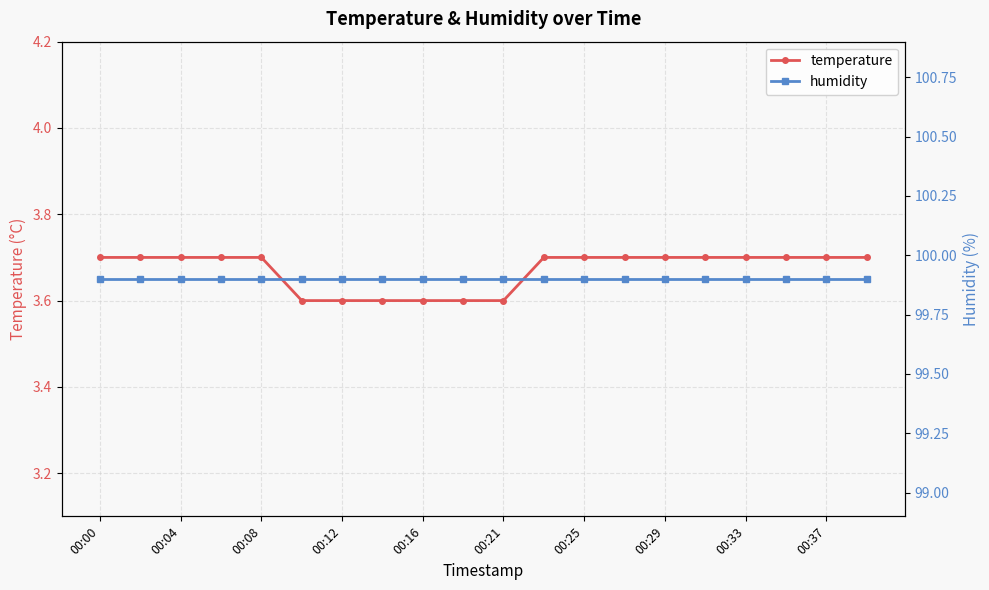

At which category is the sum across all series the highest?

00:00